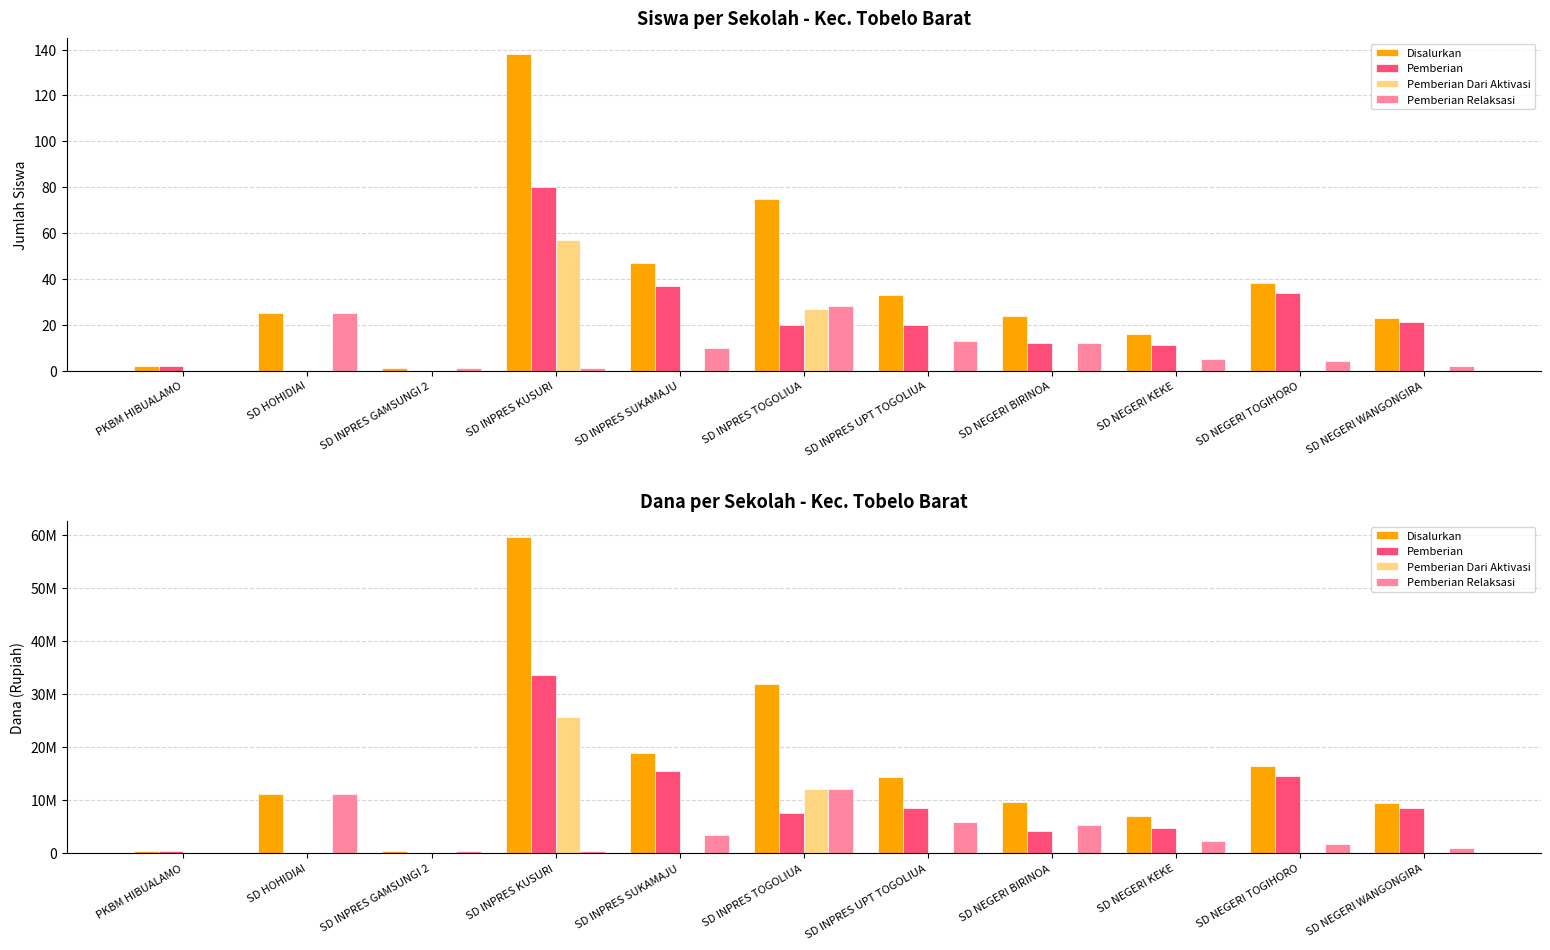

Which series has the largest range (max minus min)?

Disalurkan